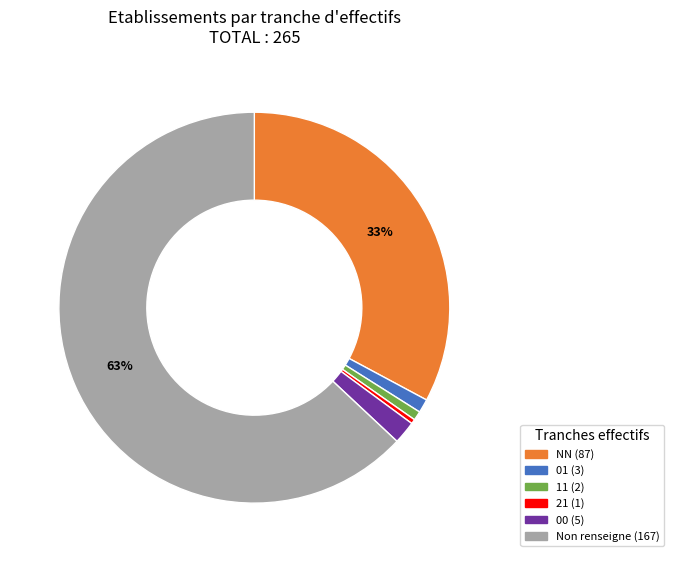

Is there a majority slice in this chart?

Yes